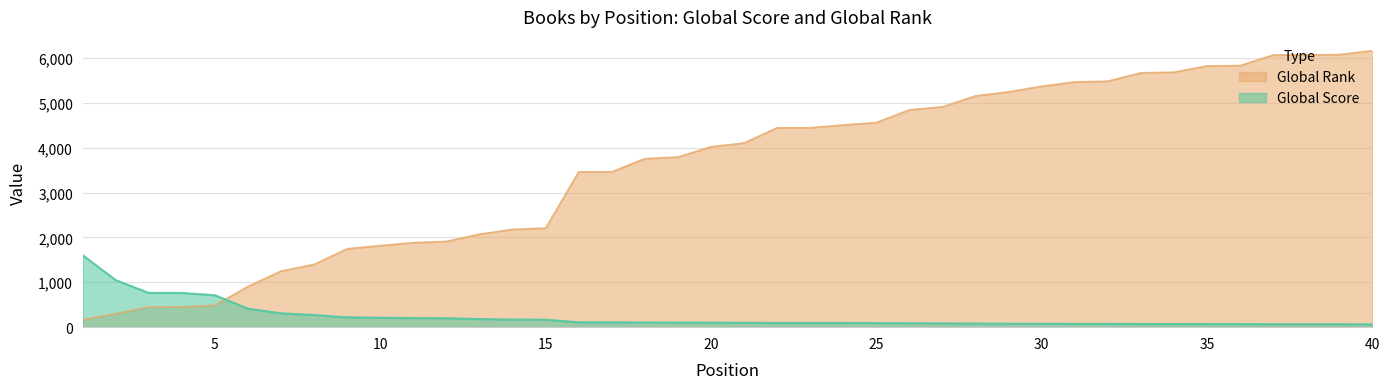

At 16, list the series in order from smallest to largest.

Global Score, Global Rank